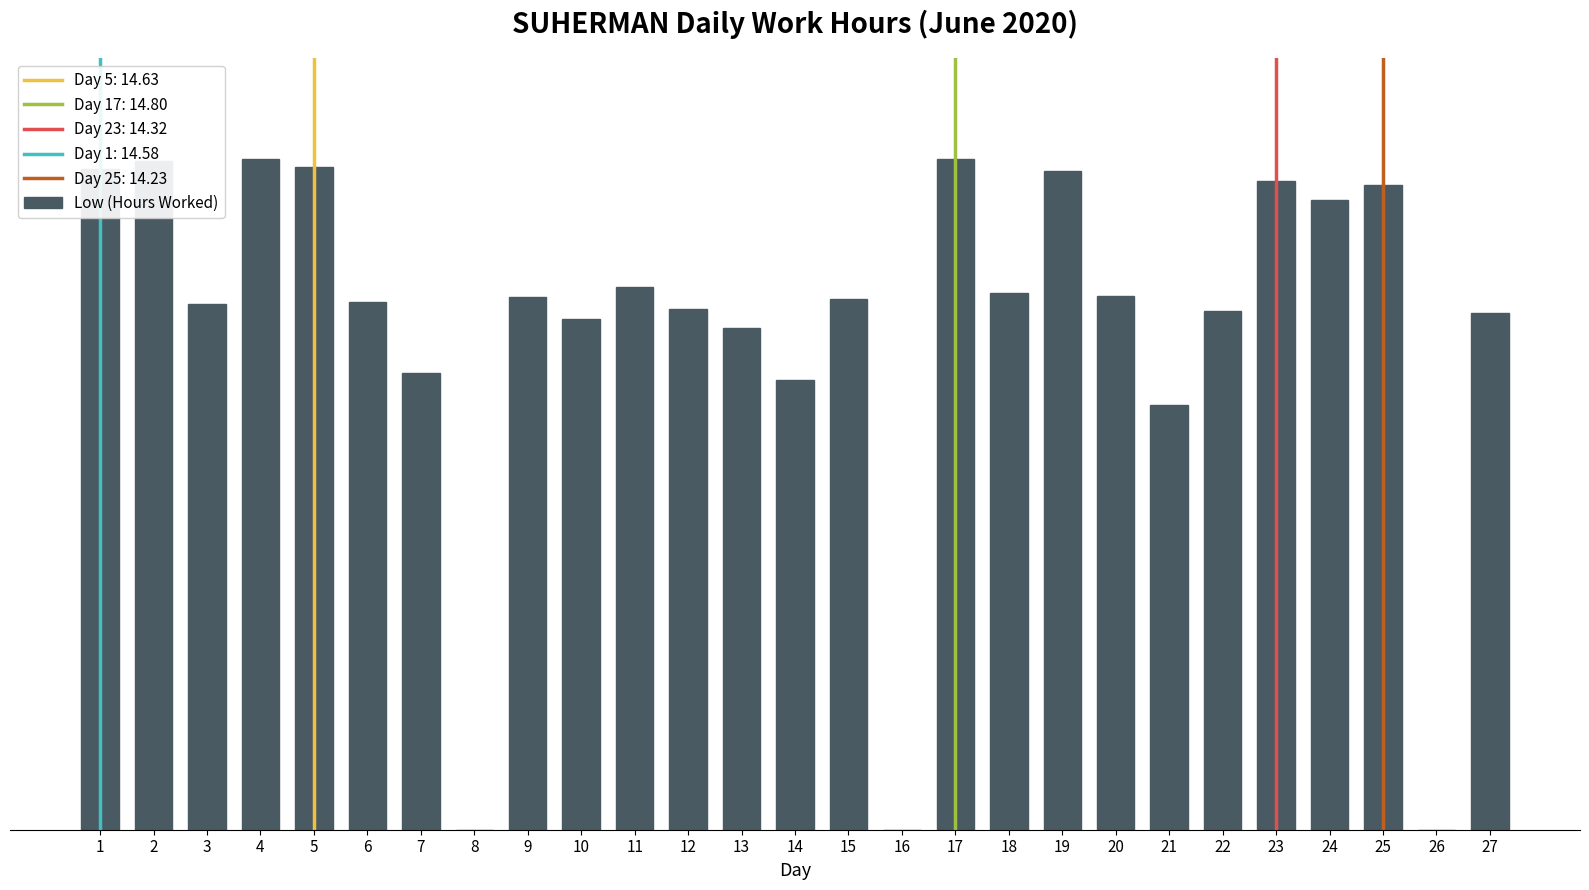

What is the approximate value at 21?

9.4